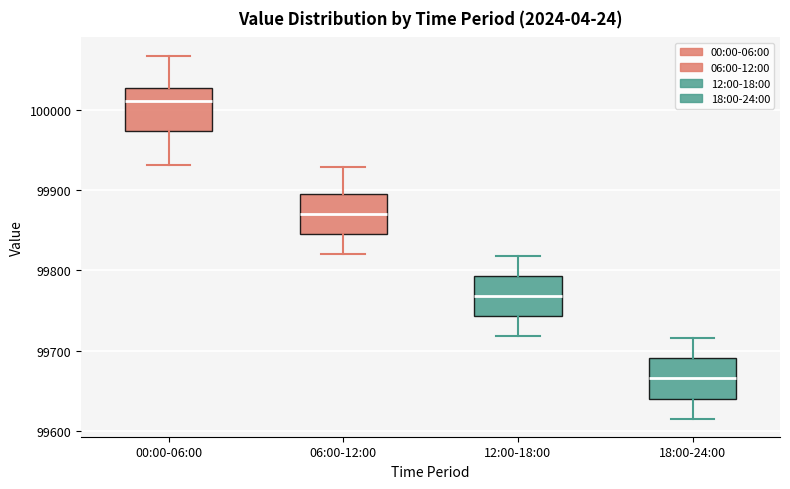

Reading left to right, transcribe this box plot: for each box, give where its median line is, the range the box spans, and where its two whiskers end, as read against the y-axis. The values are not printed on the chart, so give them approximately, as read against the axis.

00:00-06:00: median 100010, box 99970 to 100030, whiskers 99930 to 100070
06:00-12:00: median 99870, box 99850 to 99900, whiskers 99820 to 99930
12:00-18:00: median 99770, box 99740 to 99790, whiskers 99720 to 99820
18:00-24:00: median 99670, box 99640 to 99690, whiskers 99620 to 99720